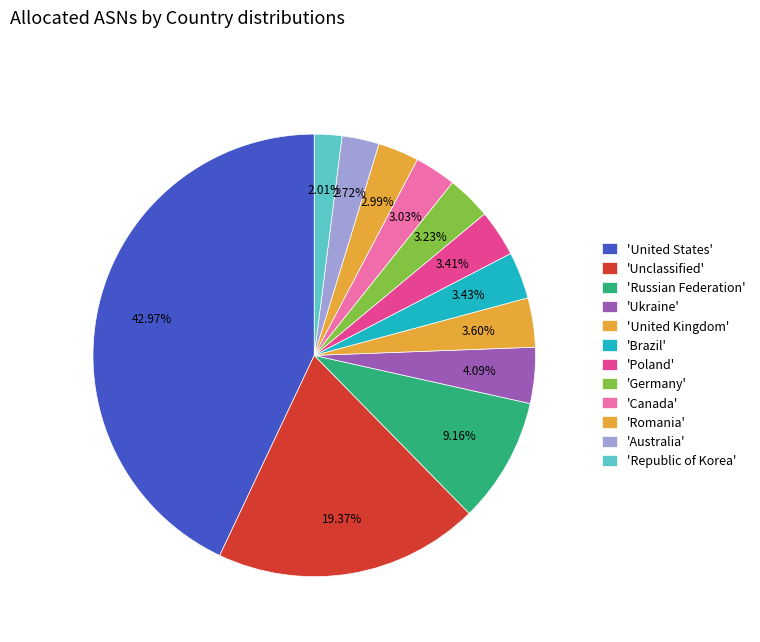

To the nearest percent, what is the difference between the largest and smallest slice percentages?

41%